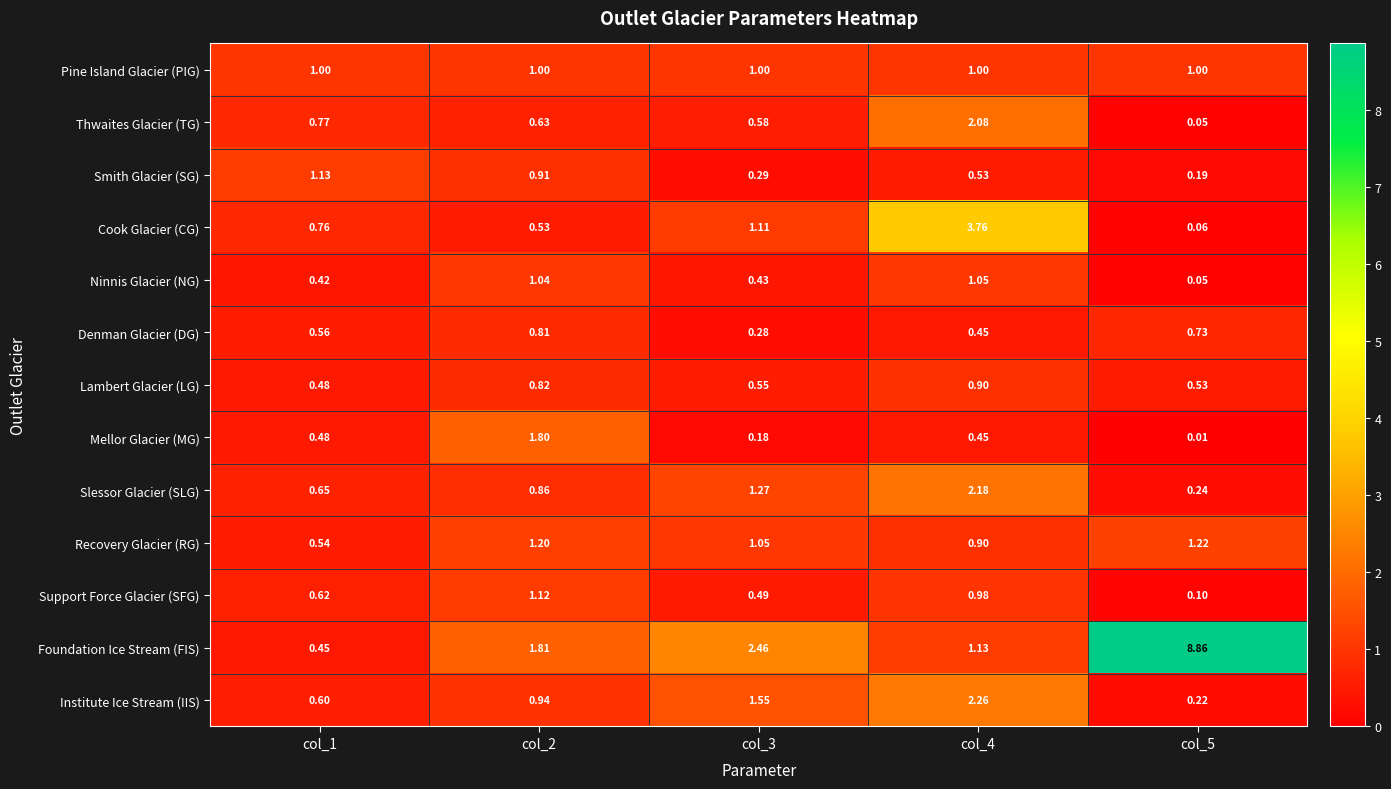

List the series in order of their peak value, highest first.

Foundation Ice Stream (FIS), Cook Glacier (CG), Institute Ice Stream (IIS), Slessor Glacier (SLG), Thwaites Glacier (TG), Mellor Glacier (MG), Recovery Glacier (RG), Smith Glacier (SG), Support Force Glacier (SFG), Ninnis Glacier (NG), Pine Island Glacier (PIG), Lambert Glacier (LG), Denman Glacier (DG)